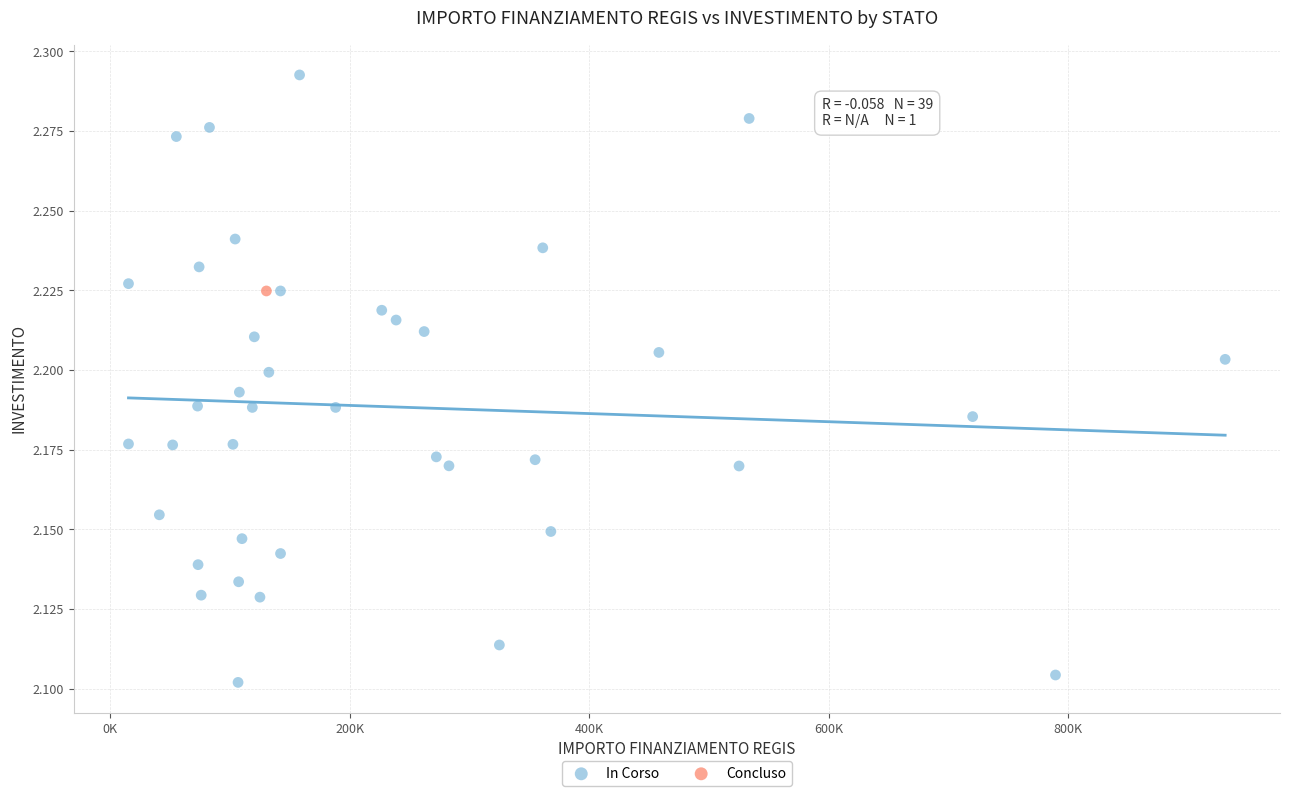

What are all the series names shown in the legend?

In Corso, Concluso